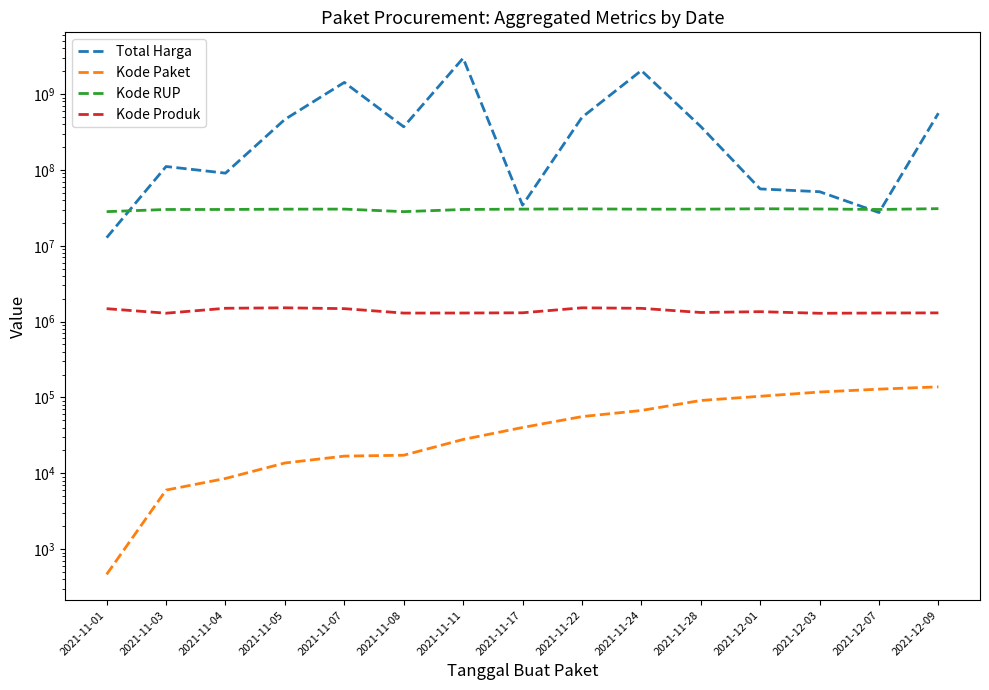

At which label does Total Harga reach its minimum?

2021-11-01